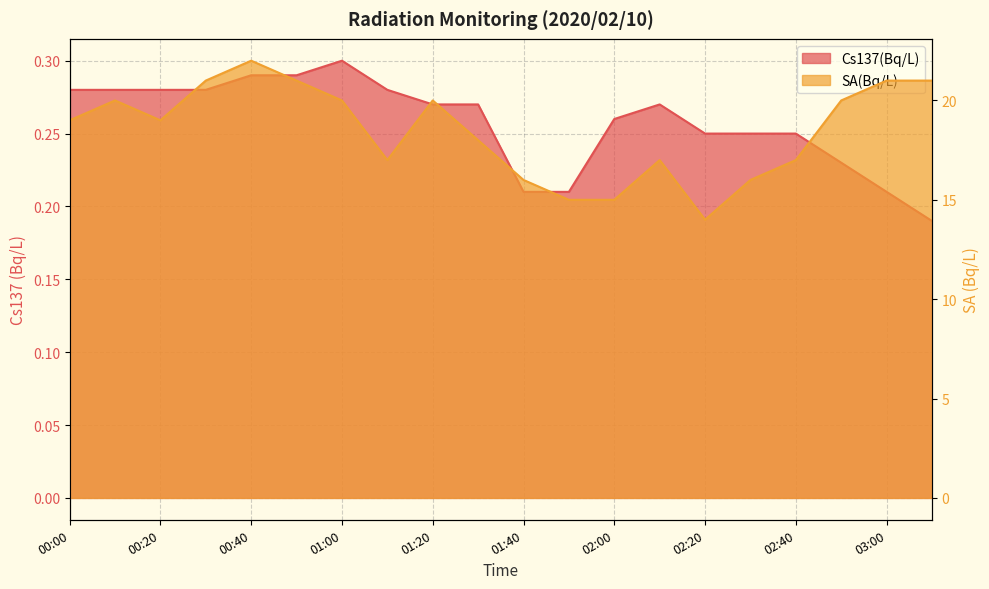

How many series are shown in this chart?

2